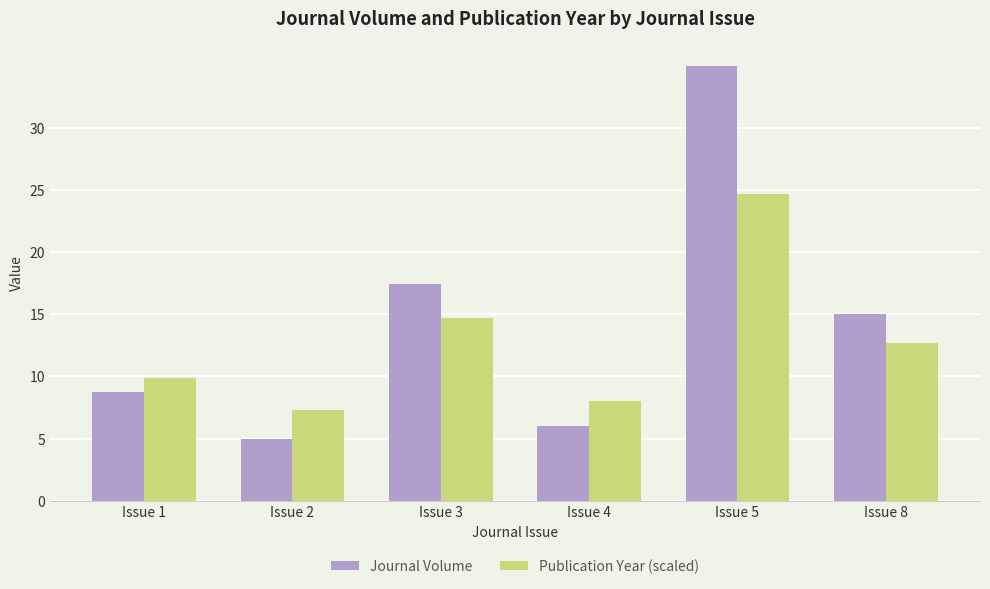

What value does the Publication Year (scaled) series have at Issue 3?

14.7